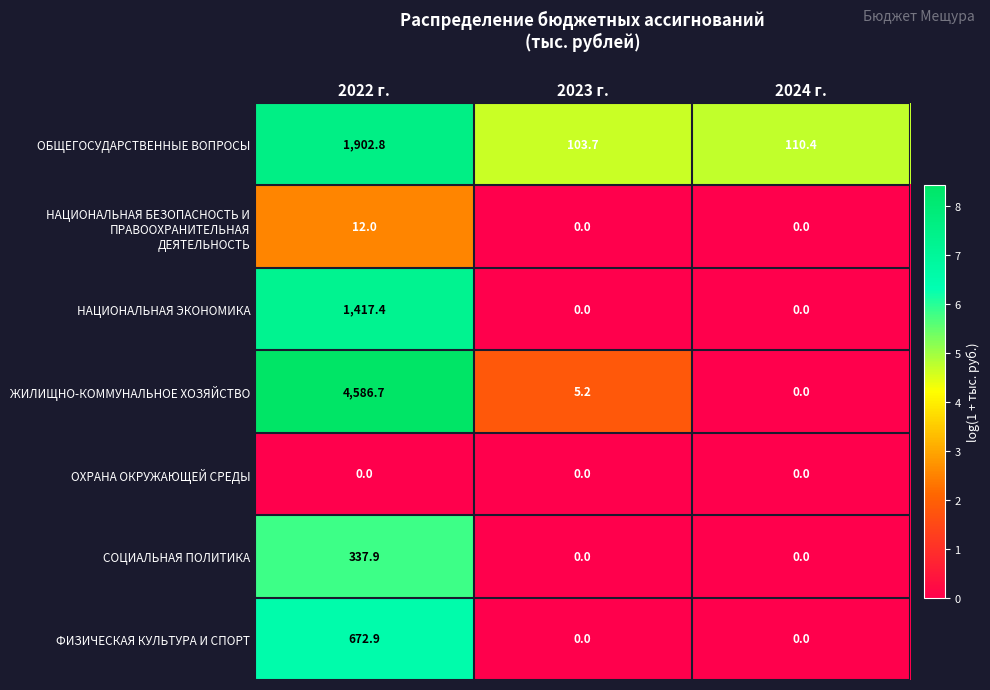

Count the number of categories in the chart.

3